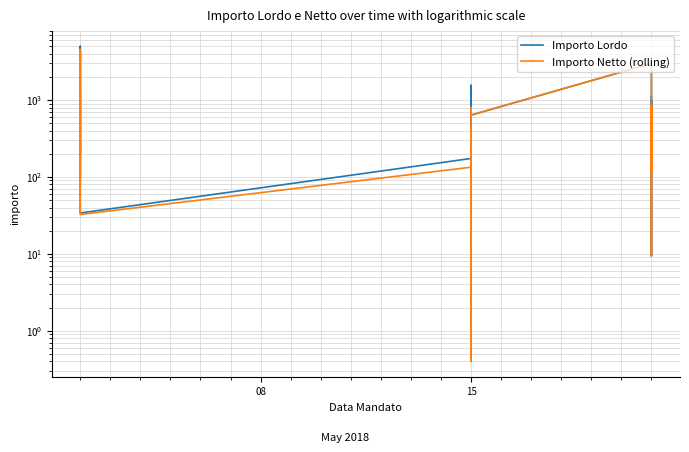

What are all the series names shown in the legend?

Importo Lordo, Importo Netto (rolling)